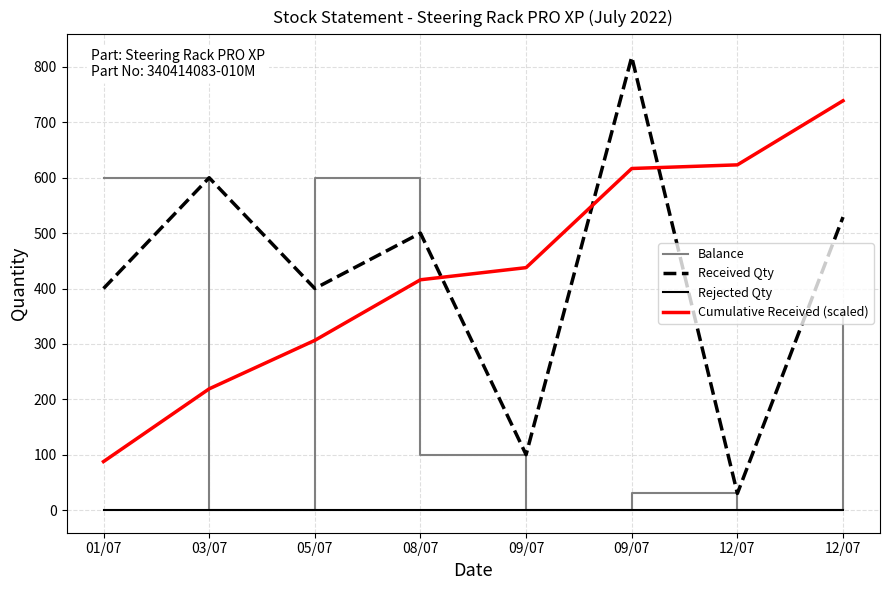

At 05/07, list the series in order from largest to smallest.

Balance, Received Qty, Cumulative Received (scaled), Rejected Qty